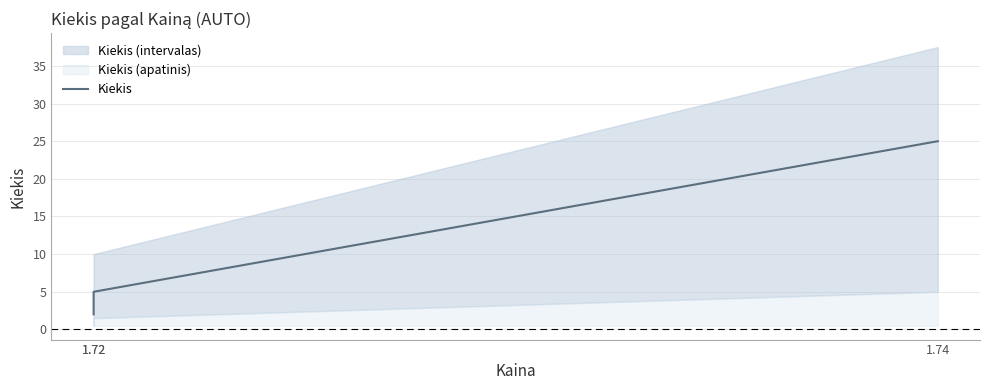

Rank the categories by value from lowest to highest.

1.72, 1.72, 1.74